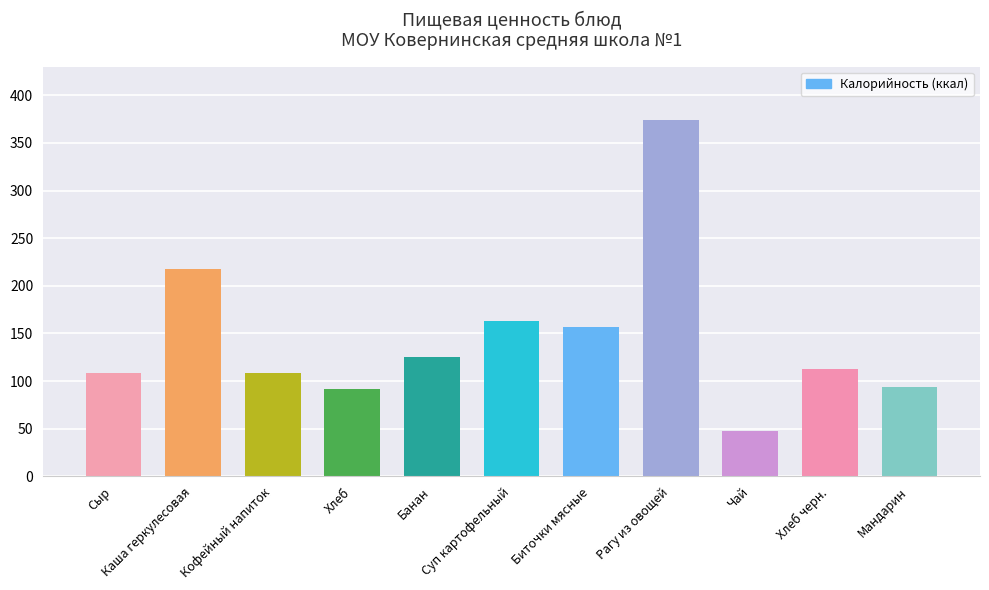

What position from the right is Хлеб черн.?

2